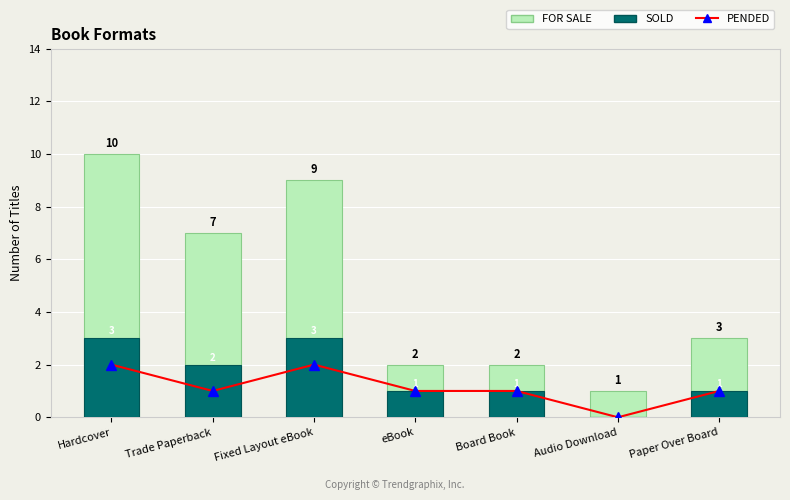

Reading left to right, extract all data points from this chart.

PENDED: Hardcover=2	Trade Paperback=1	Fixed Layout eBook=2	eBook=1	Board Book=1	Audio Download=0	Paper Over Board=1
FOR SALE: Hardcover=10	Trade Paperback=7	Fixed Layout eBook=9	eBook=2	Board Book=2	Audio Download=1	Paper Over Board=3
SOLD: Hardcover=3	Trade Paperback=2	Fixed Layout eBook=3	eBook=1	Board Book=1	Audio Download=0	Paper Over Board=1